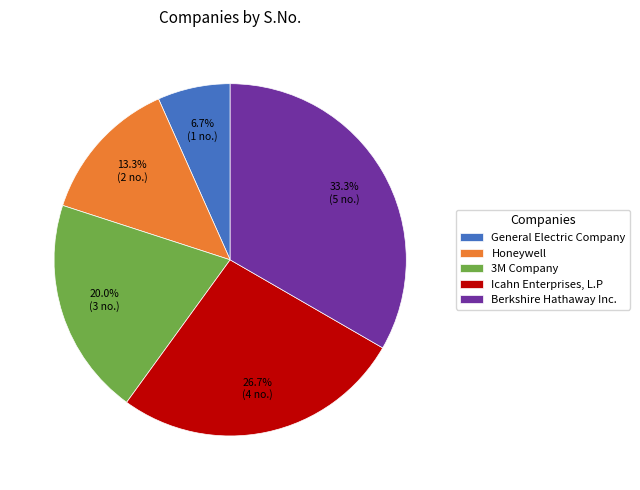

What percentage is the Icahn Enterprises, L.P slice, to the nearest percent?

27%